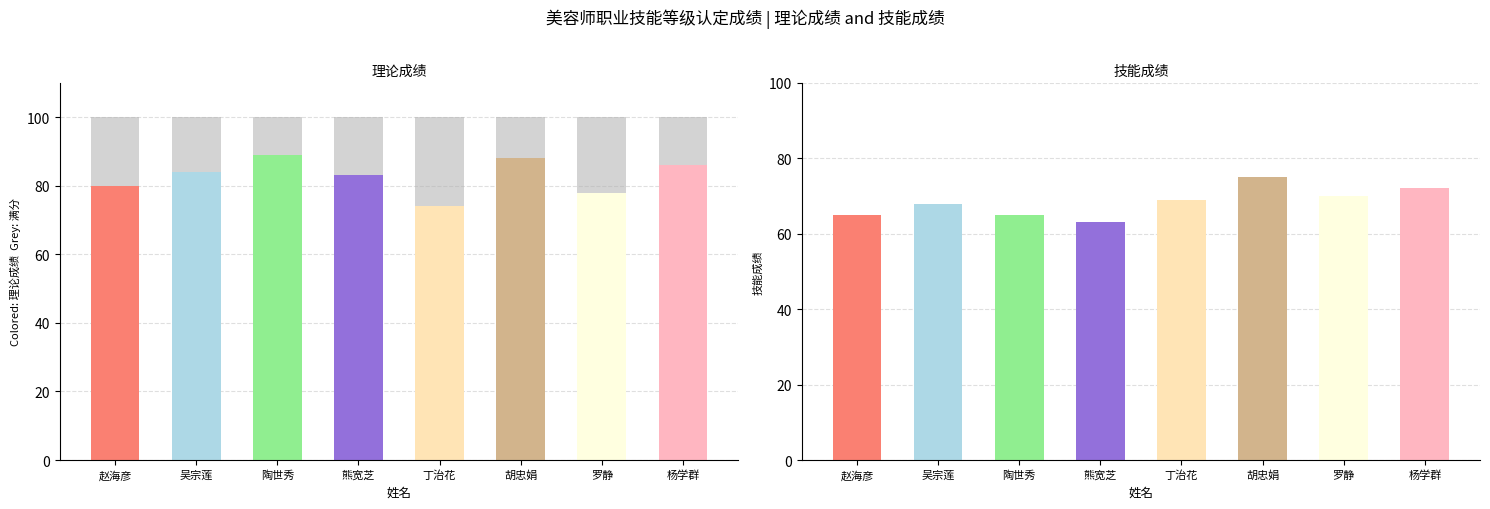

What are all the series names shown in the legend?

理论成绩, 技能成绩